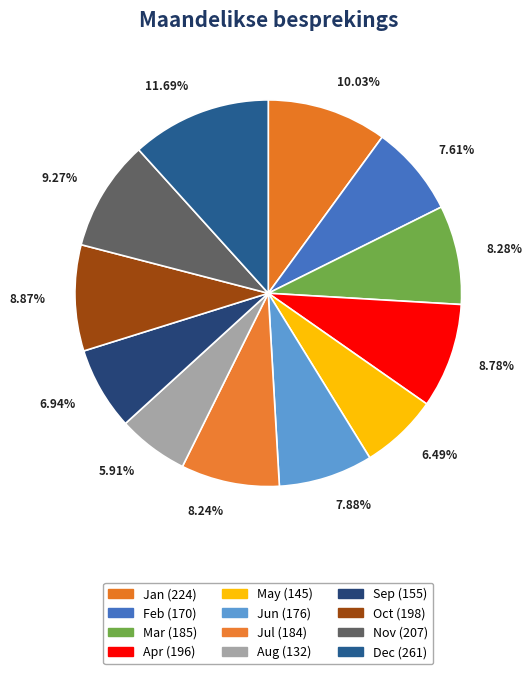

To the nearest percent, what is the average slice percentage?

8%